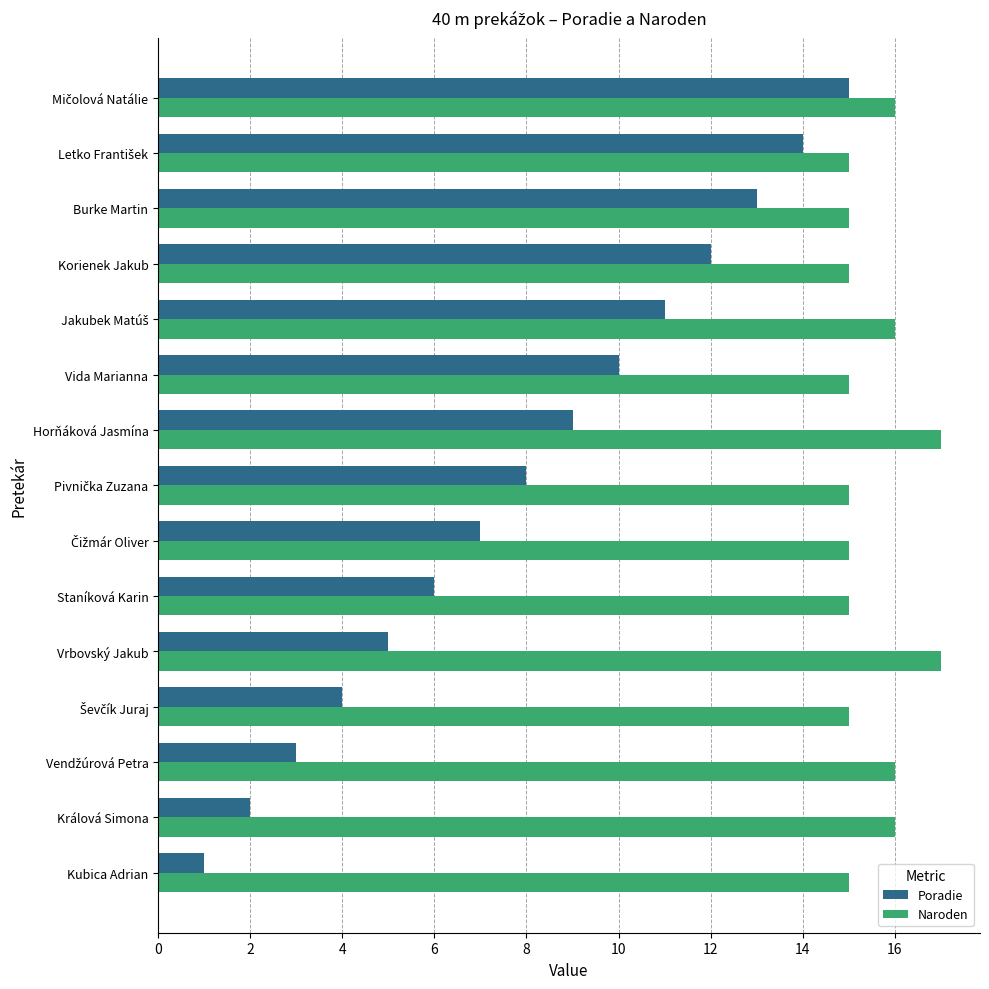

What is the minimum value shown in the chart?

1